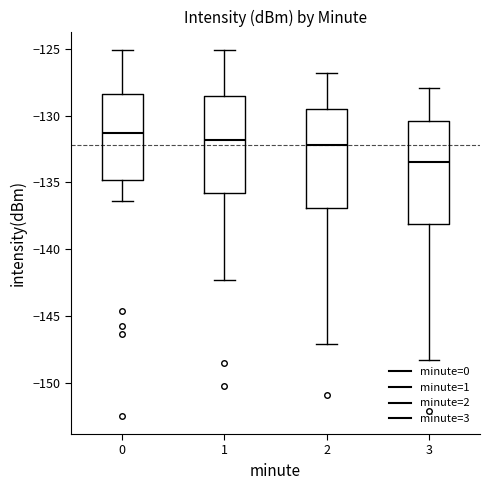

Where is the lower edge of the box at x = 3 on the y-axis? The values are not printed on the chart, so give them approximately, as read against the axis.

-138.0